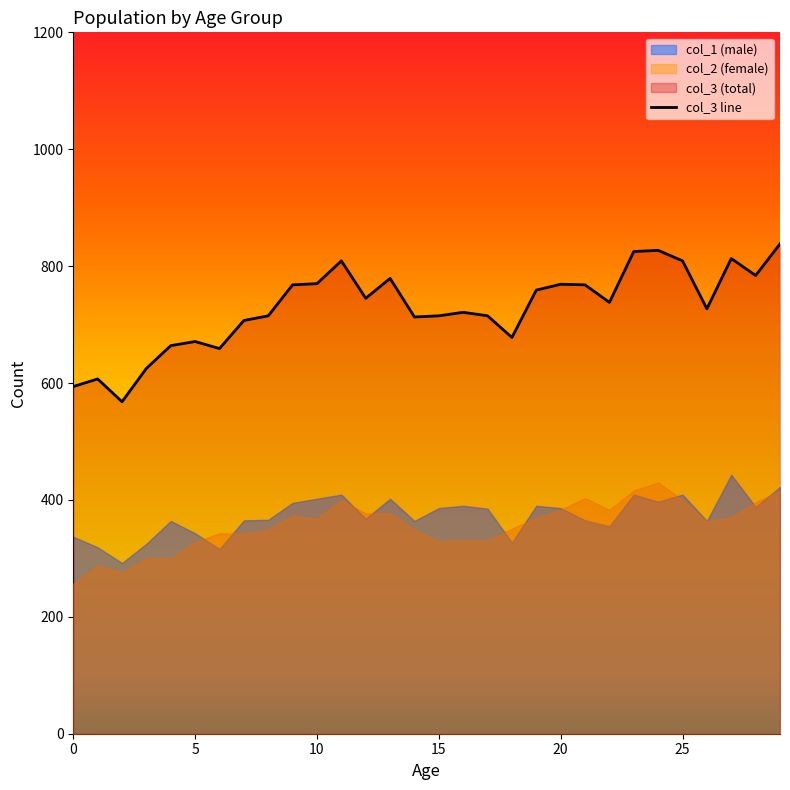

What is the value of the col_1 point at the 12th from the left?

409